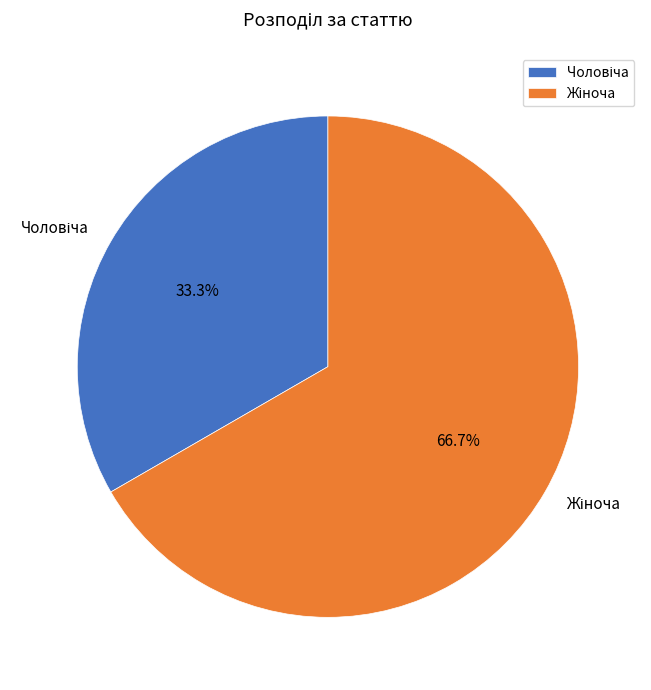

How many slices are in this pie chart?

2